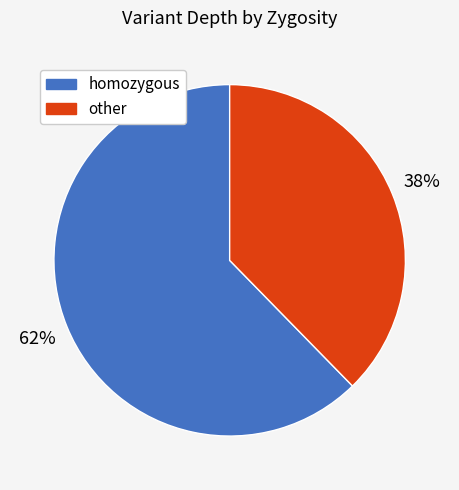

To the nearest percent, what is the average slice percentage?

50%